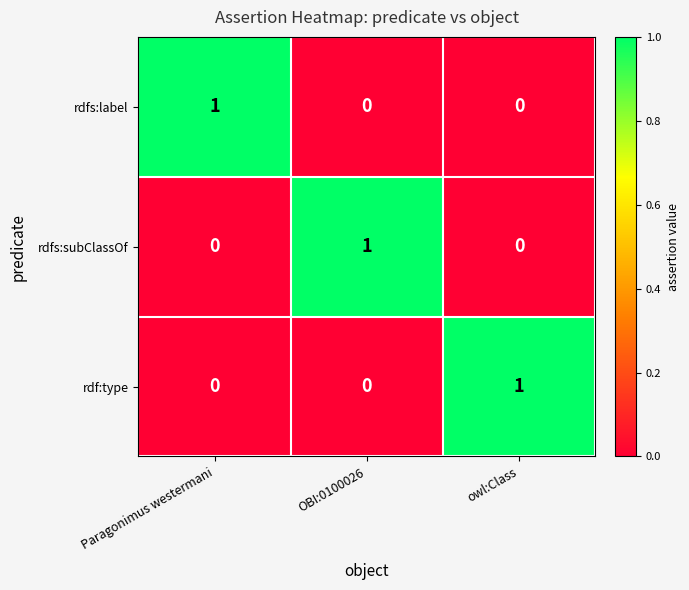

True or false: rdfs:subClassOf has a value of 0 at owl:Class.

True